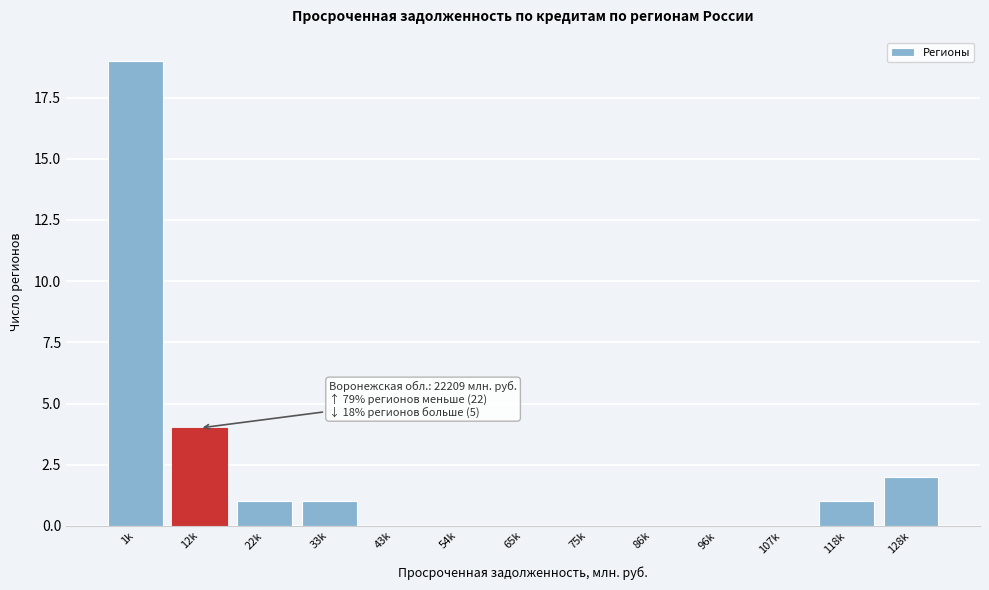

Reading right to left, extract all data points from this chart.

128k=2	118k=1	107k=0	96k=0	86k=0	75k=0	65k=0	54k=0	43k=0	33k=1	22k=1	12k=4	1k=19